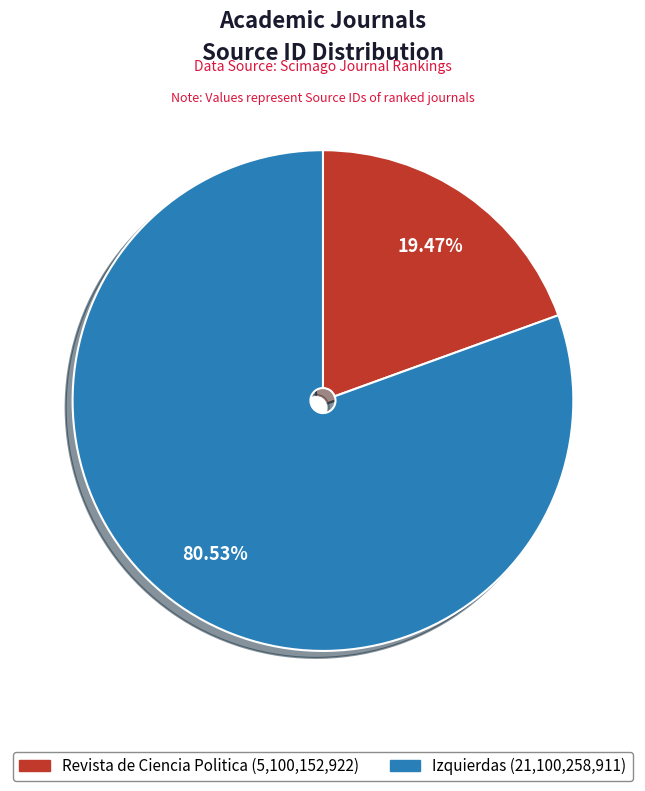

What is the smallest slice in the pie chart?

Revista de Ciencia Politica